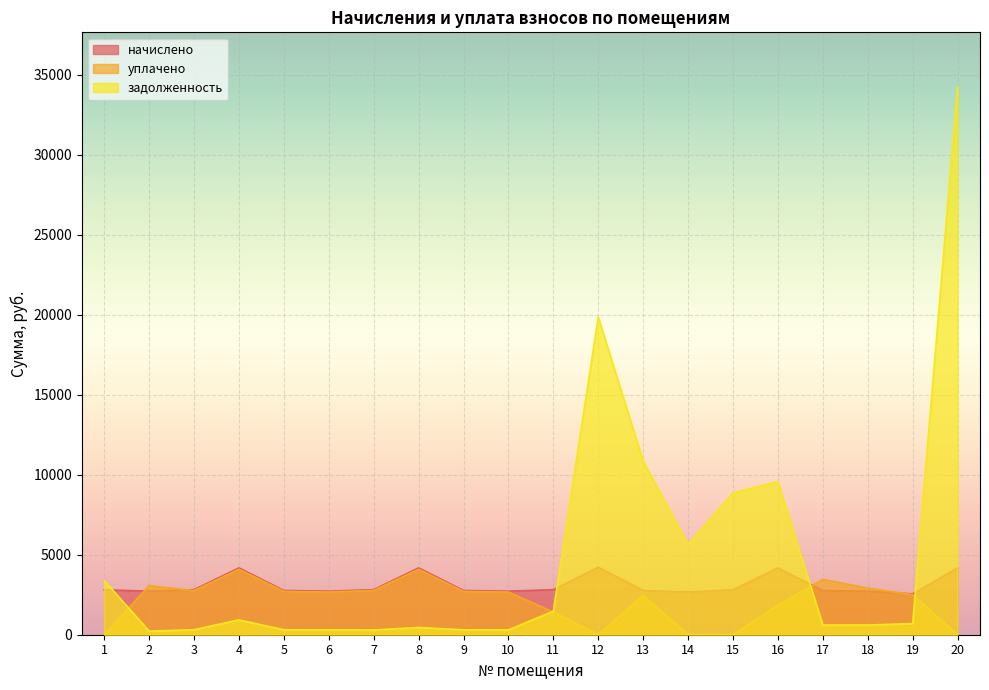

Read the уплачено value at 11.

1420.5